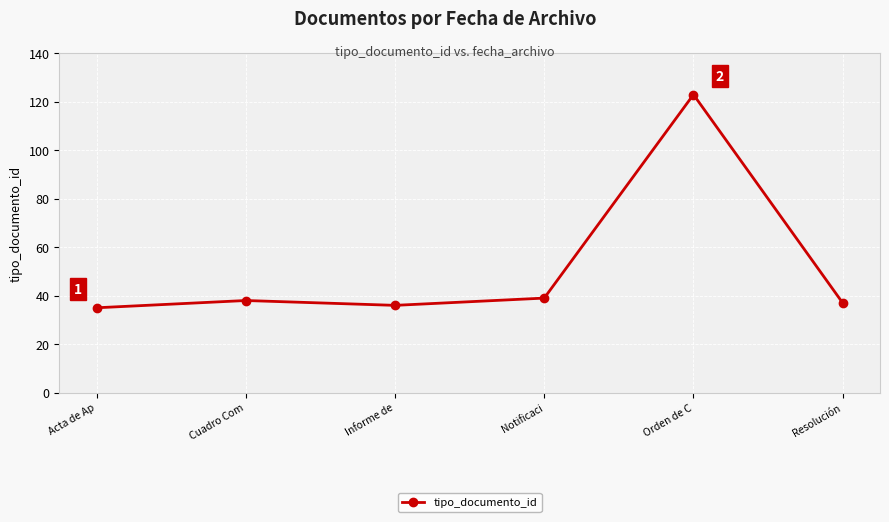

How many interior local valleys (lower than both neighbors) does the data have?

1